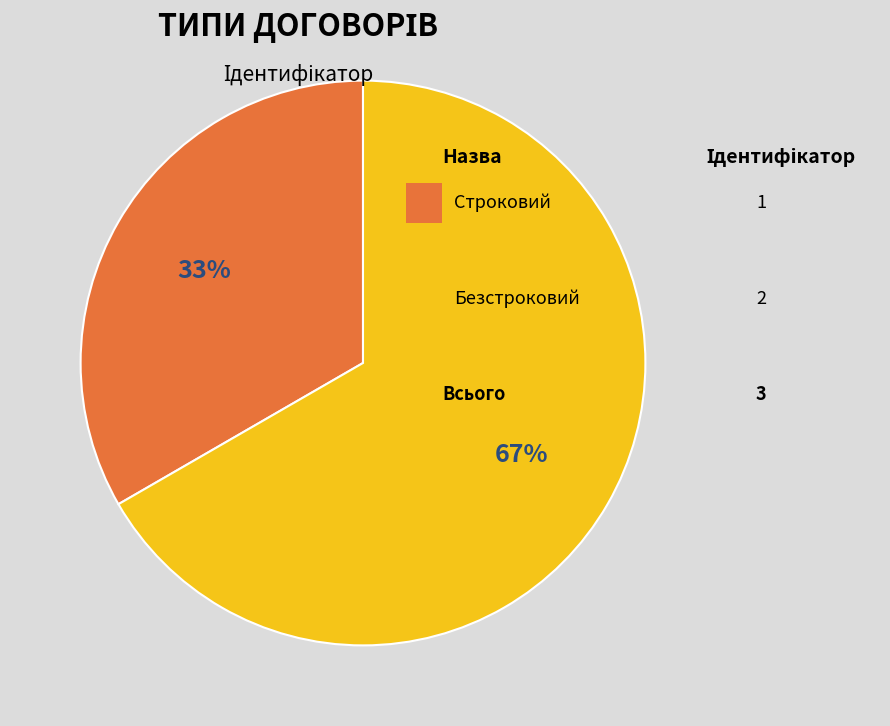

To the nearest percent, what is the average slice percentage?

50%